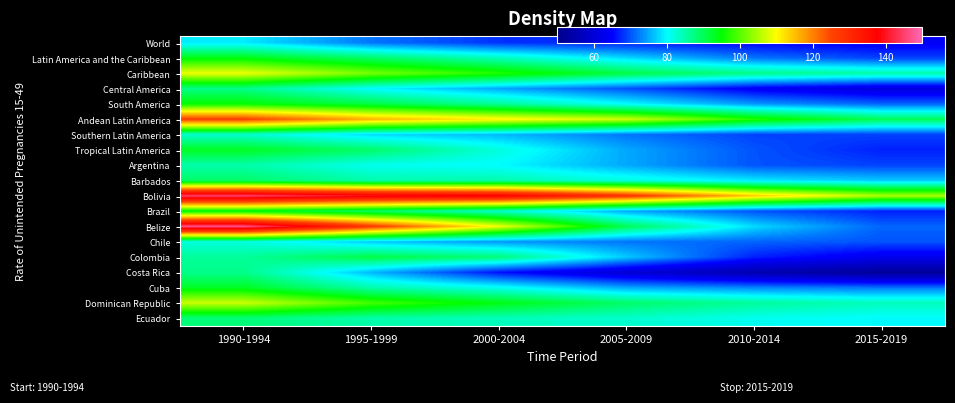

Reading right to left, transcribe all the data shown in this chart.

World: 2015-2019=64	2010-2014=65	2005-2009=67	2000-2004=68	1995-1999=72	1990-1994=79
Latin America and the Caribbean: 2015-2019=69	2010-2014=72	2005-2009=78	2000-2004=84	1995-1999=89	1990-1994=94
Caribbean: 2015-2019=85	2010-2014=87	2005-2009=91	2000-2004=97	1995-1999=102	1990-1994=109
Central America: 2015-2019=61	2010-2014=64	2005-2009=70	2000-2004=75	1995-1999=80	1990-1994=87
South America: 2015-2019=71	2010-2014=74	2005-2009=80	2000-2004=86	1995-1999=91	1990-1994=95
Andean Latin America: 2015-2019=90	2010-2014=97	2005-2009=107	2000-2004=111	1995-1999=116	1990-1994=126
Southern Latin America: 2015-2019=69	2010-2014=69	2005-2009=72	2000-2004=76	1995-1999=78	1990-1994=83
Tropical Latin America: 2015-2019=67	2010-2014=70	2005-2009=75	2000-2004=82	1995-1999=89	1990-1994=93
Argentina: 2015-2019=69	2010-2014=70	2005-2009=75	2000-2004=80	1995-1999=81	1990-1994=85
Barbados: 2015-2019=77	2010-2014=79	2005-2009=82	2000-2004=85	1995-1999=85	1990-1994=89
Bolivia: 2015-2019=105	2010-2014=114	2005-2009=128	2000-2004=138	1995-1999=140	1990-1994=145
Brazil: 2015-2019=67	2010-2014=70	2005-2009=75	2000-2004=83	1995-1999=89	1990-1994=94
Belize: 2015-2019=71	2010-2014=78	2005-2009=90	2000-2004=109	1995-1999=127	1990-1994=147
Chile: 2015-2019=70	2010-2014=71	2005-2009=72	2000-2004=74	1995-1999=77	1990-1994=82
Colombia: 2015-2019=63	2010-2014=67	2005-2009=77	2000-2004=88	1995-1999=91	1990-1994=86
Costa Rica: 2015-2019=52	2010-2014=55	2005-2009=60	2000-2004=66	1995-1999=76	1990-1994=87
Cuba: 2015-2019=72	2010-2014=73	2005-2009=75	2000-2004=81	1995-1999=85	1990-1994=93
Dominican Republic: 2015-2019=84	2010-2014=86	2005-2009=89	2000-2004=94	1995-1999=99	1990-1994=107
Ecuador: 2015-2019=80	2010-2014=81	2005-2009=83	2000-2004=84	1995-1999=85	1990-1994=88